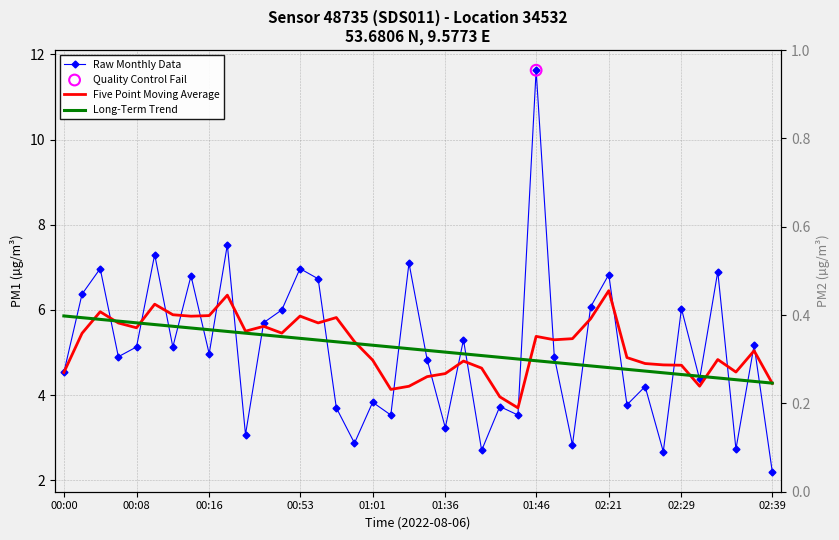

Which series reaches the minimum Y coordinate?

Raw Monthly Data